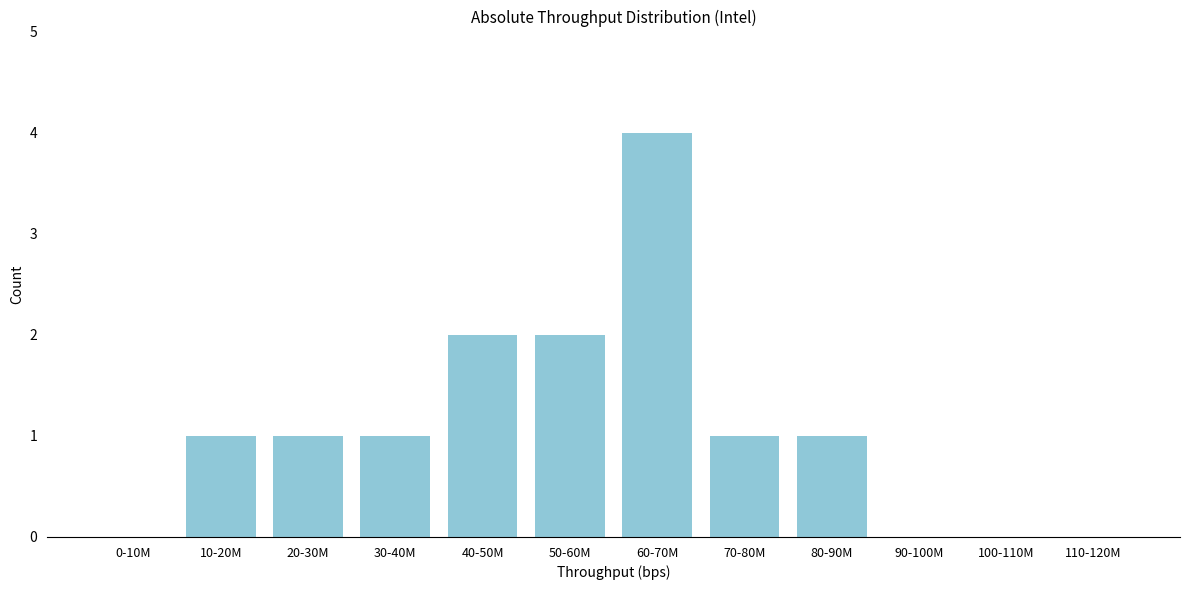

Reading left to right, list all the values displayed in this chart.

0-10M=0	10-20M=1	20-30M=1	30-40M=1	40-50M=2	50-60M=2	60-70M=4	70-80M=1	80-90M=1	90-100M=0	100-110M=0	110-120M=0